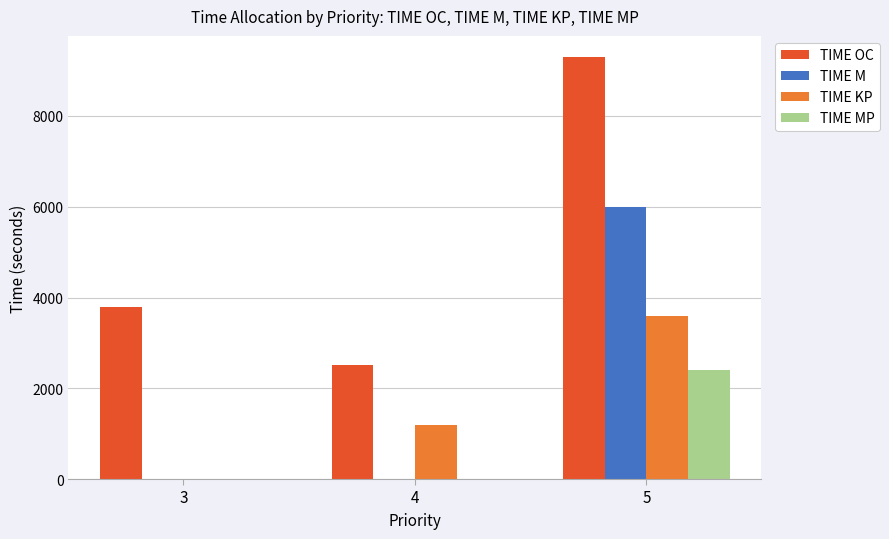

Is the value of TIME MP at 5 greater than the value of TIME M at 3?

Yes